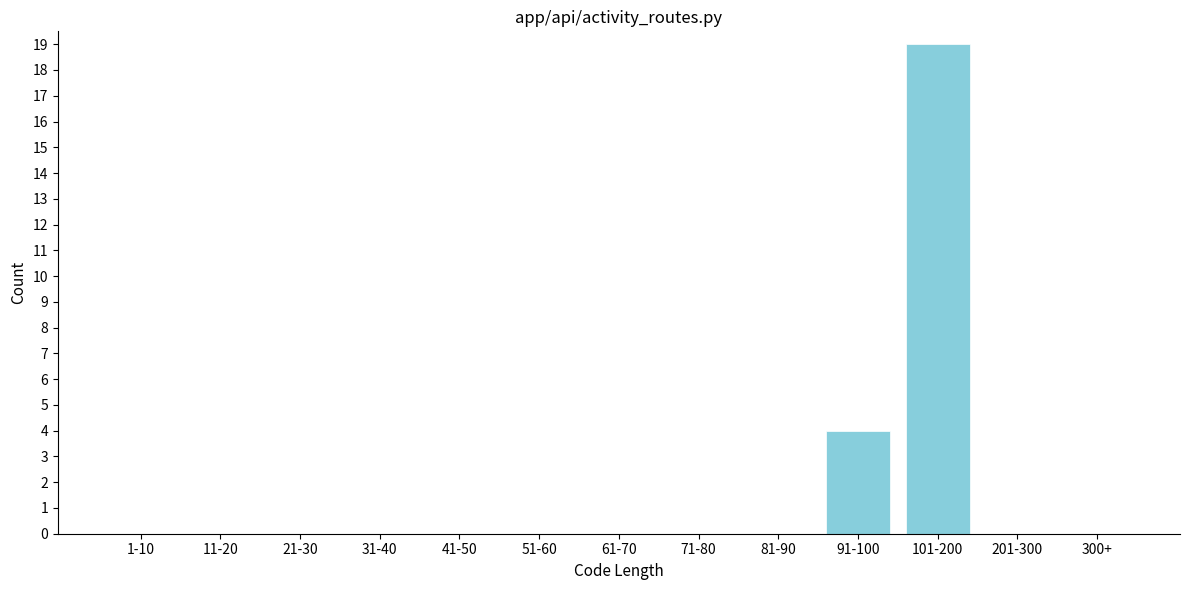

Reading right to left, list all the values displayed in this chart.

300+=0	201-300=0	101-200=19	91-100=4	81-90=0	71-80=0	61-70=0	51-60=0	41-50=0	31-40=0	21-30=0	11-20=0	1-10=0